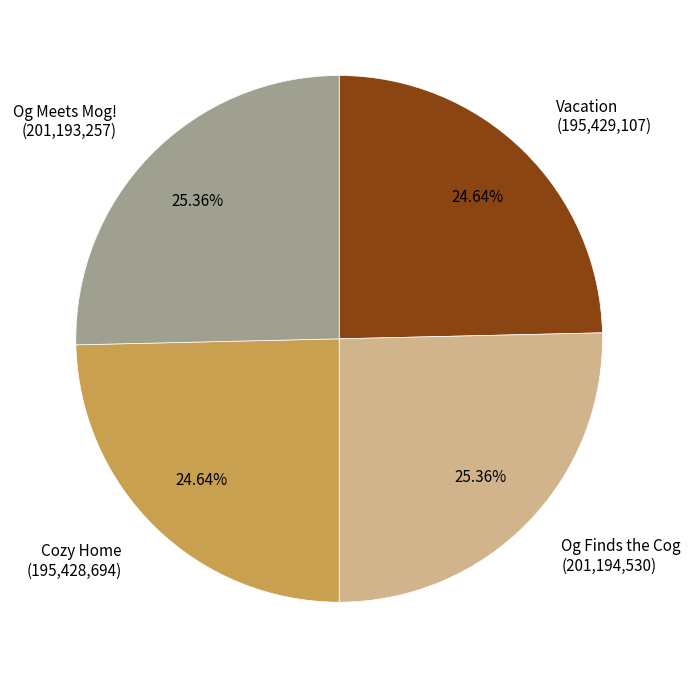

Combined, what portion of the pie is Og Finds the Cog and Vacation?

50.0%